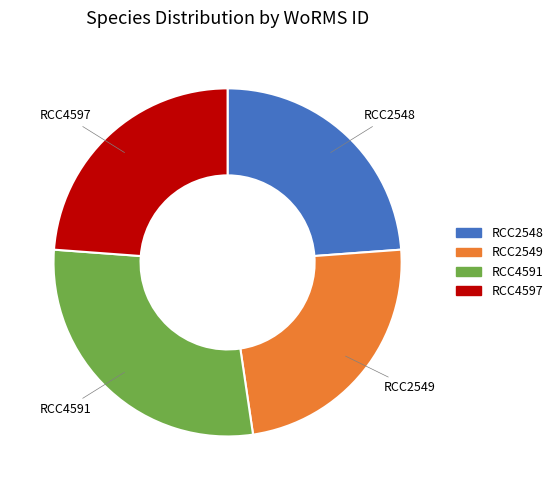

What is the ratio of the value at RCC4591 to the value at RCC2548?

1.2